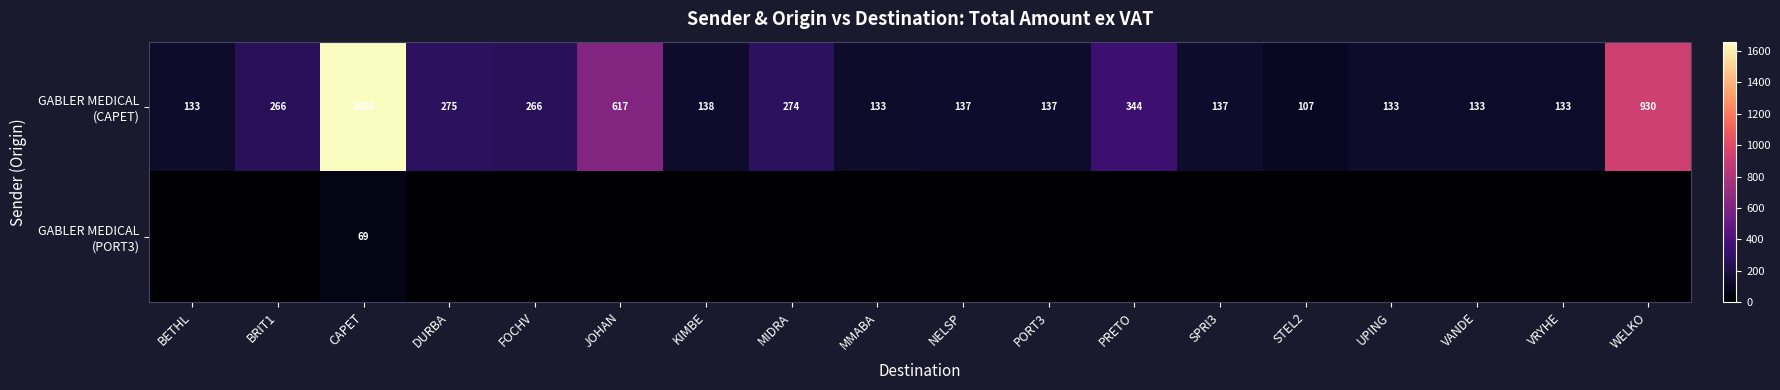

Which label corresponds to the largest value in the chart?

CAPET